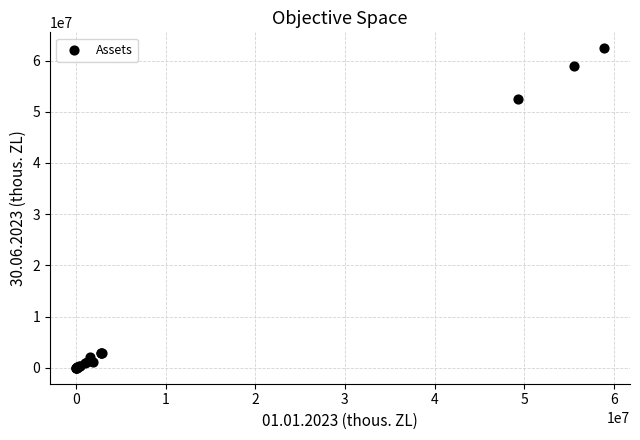

What Y value in the scatter plot is closest to 31201378?

52583170.9